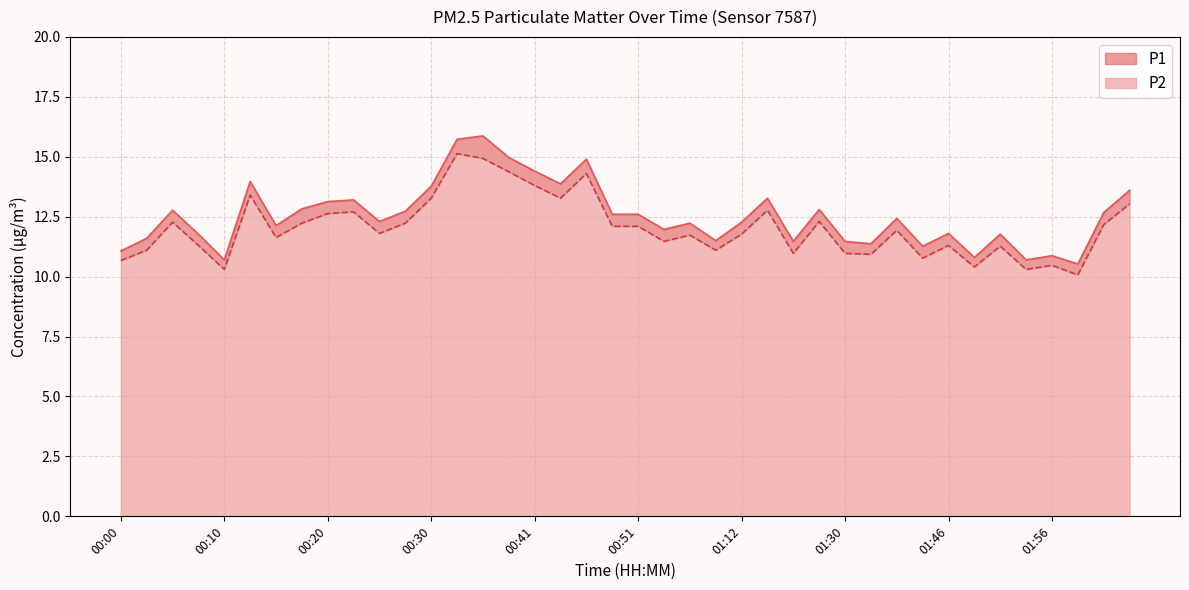

At which label does P1 reach its peak?

00:35